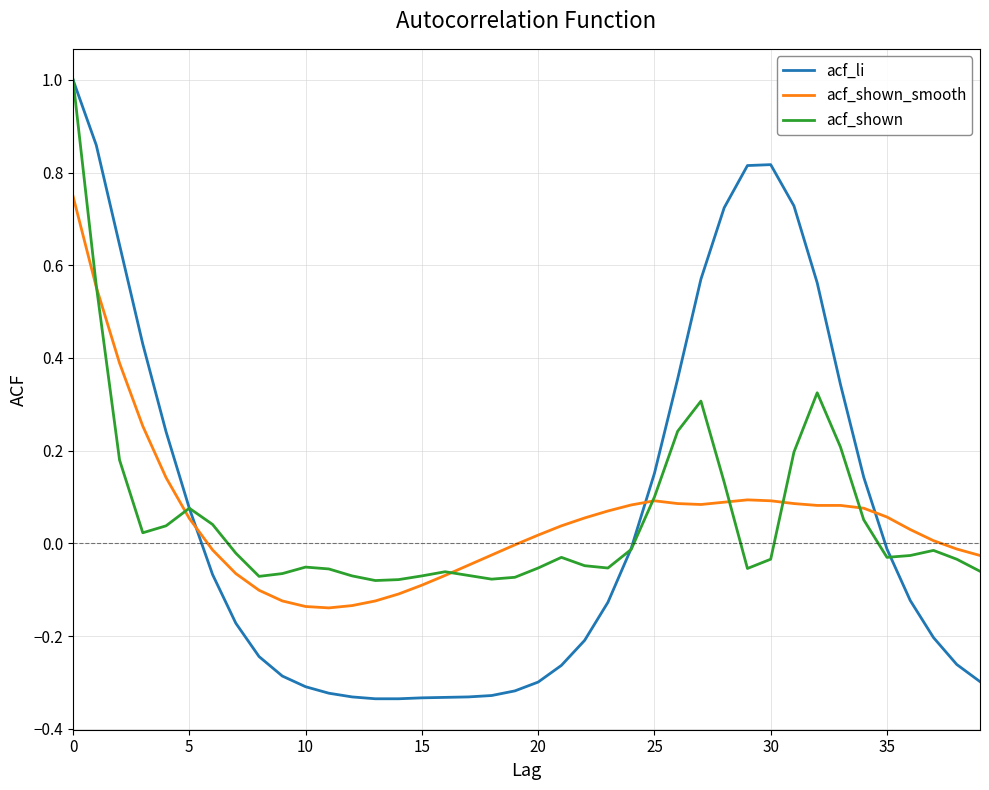

What is the maximum value shown in the chart?

1.0